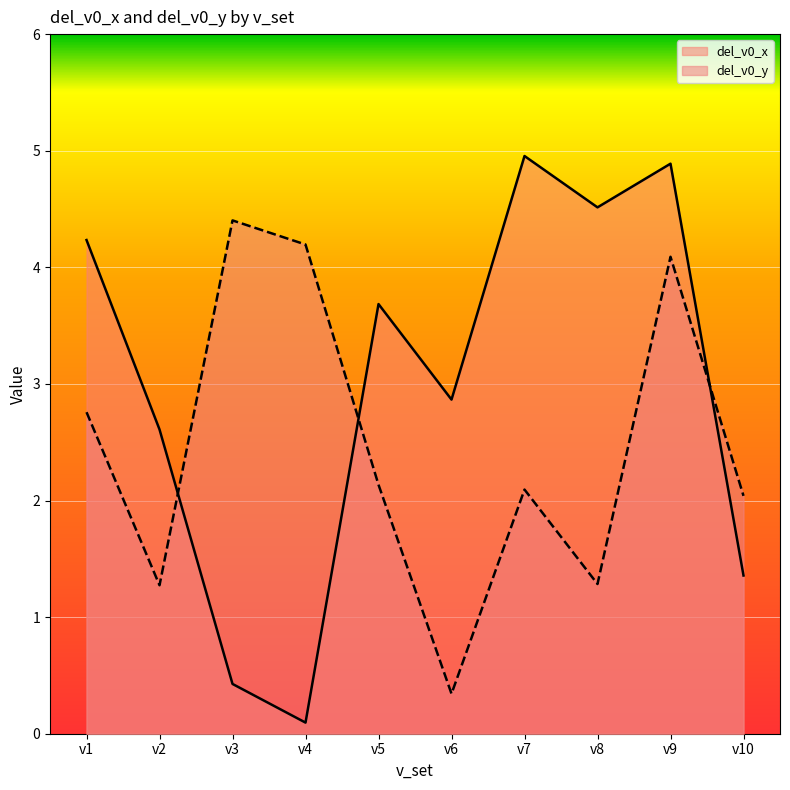

List the labels in order of del_v0_x value, smallest first.

v4, v3, v10, v2, v6, v5, v1, v8, v9, v7